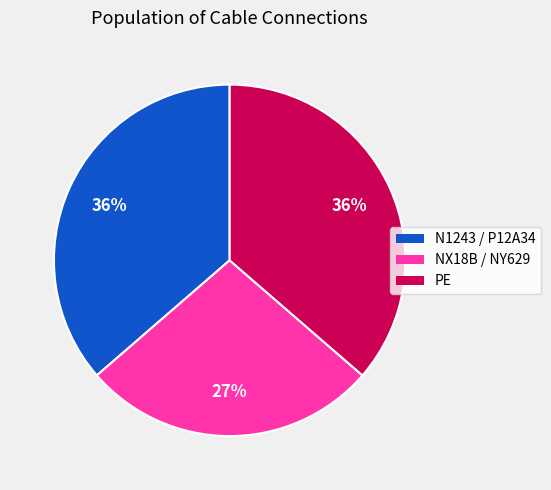

Which slice is the smallest?

NX18B / NY629